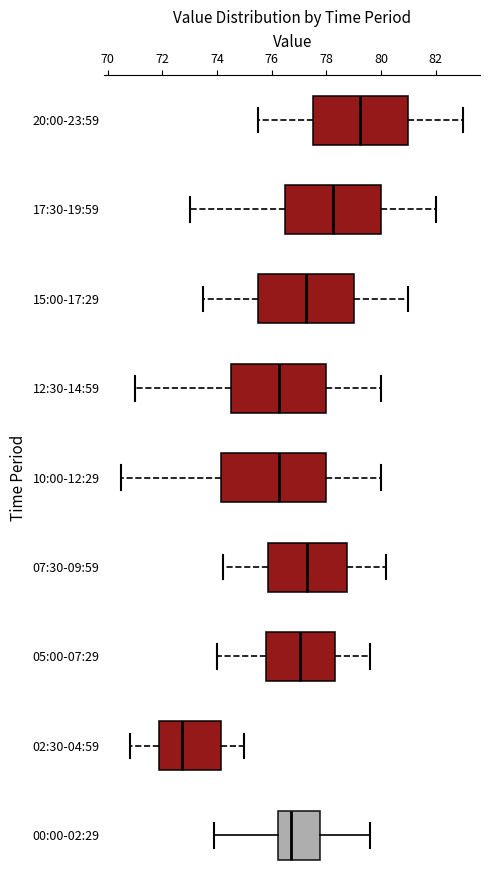

Comparing the boxes themselves (not the whiskers), which one is the widest?

10:00-12:29